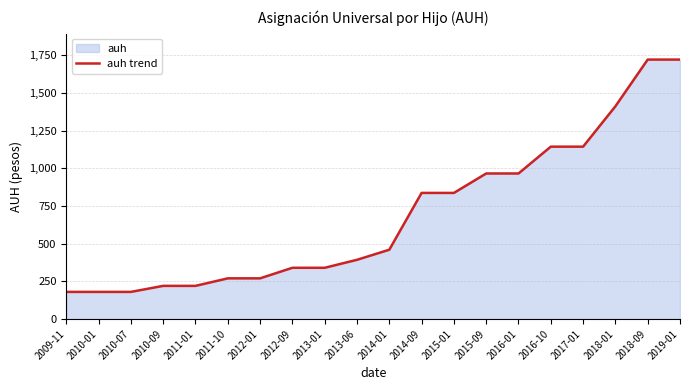

Rank the categories by value from lowest to highest.

2009-11, 2010-01, 2010-07, 2010-09, 2011-01, 2011-10, 2012-01, 2012-09, 2013-01, 2013-06, 2014-01, 2014-09, 2015-01, 2015-09, 2016-01, 2016-10, 2017-01, 2018-01, 2018-09, 2019-01